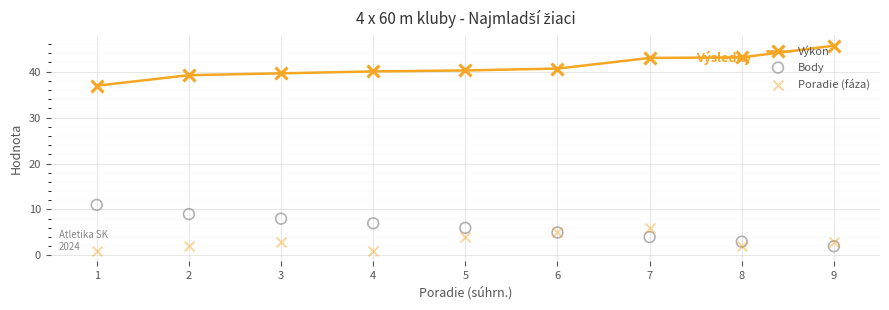

Which series has the largest total across all categories?

Výkon